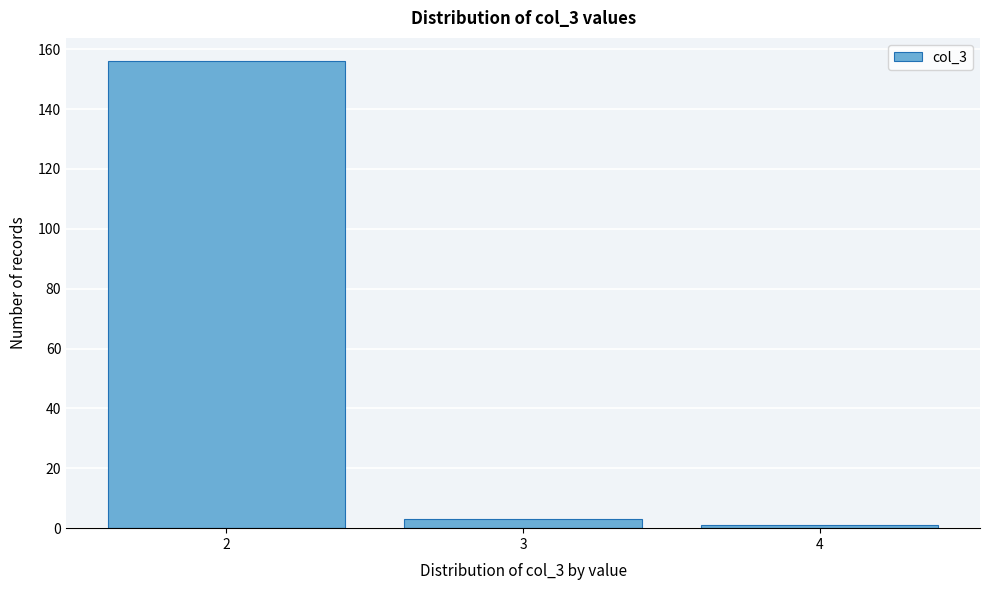

Reading left to right, transcribe all the data shown in this chart.

2=156	3=3	4=1